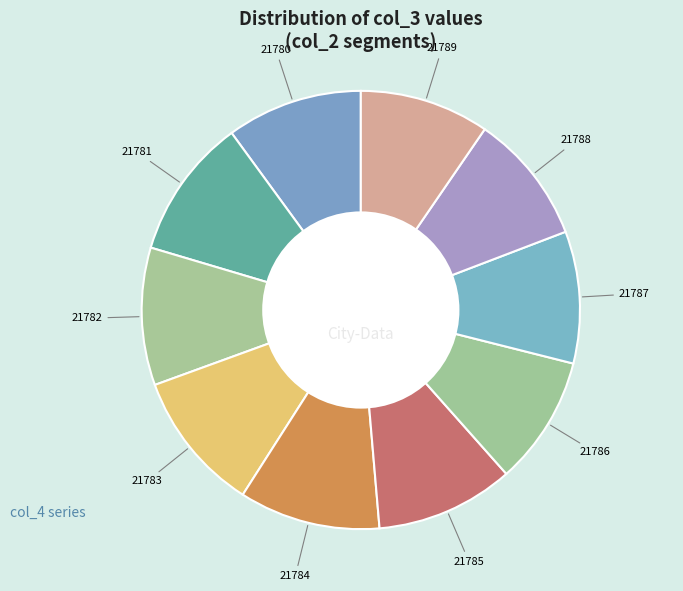

Count the number of slices in the pie.

10